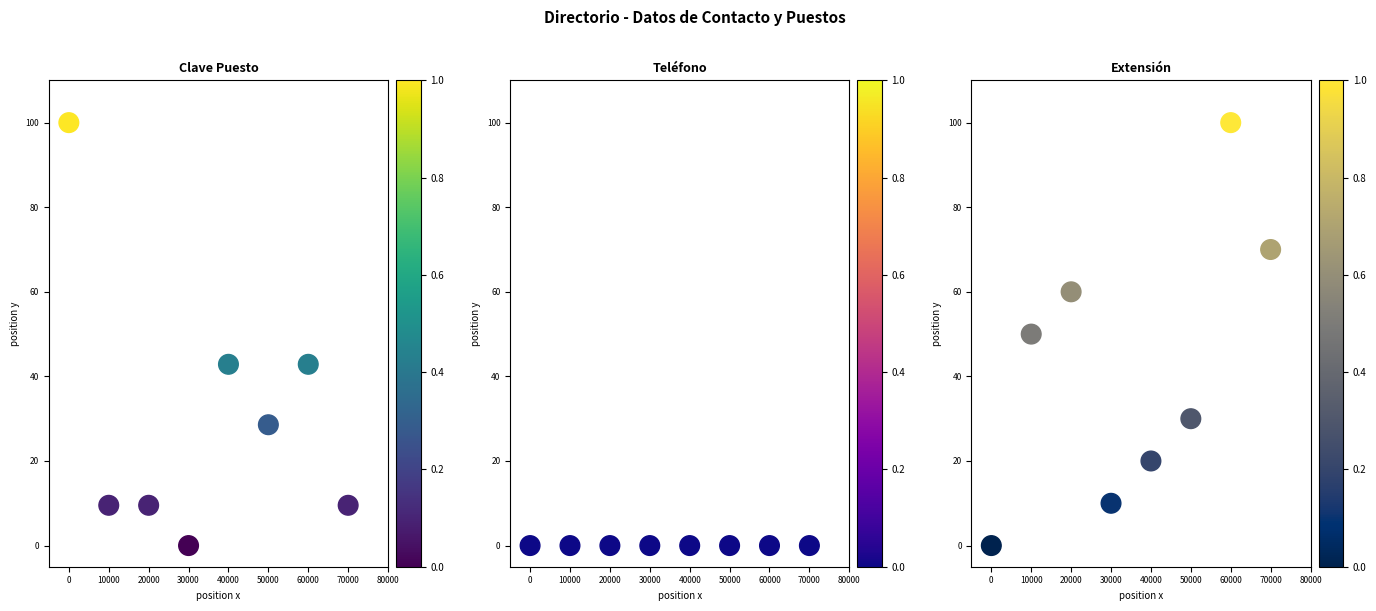

Reading left to right, transcribe all the data shown in this chart.

Clave Puesto: 100.0	9.5	9.5	0.0	42.9	28.6	42.9	9.5
Teléfono: 0.0	0.0	0.0	0.0	0.0	0.0	0.0	0.0
Extensión: 0.0	50.0	60.0	10.0	20.0	30.0	100.0	70.0